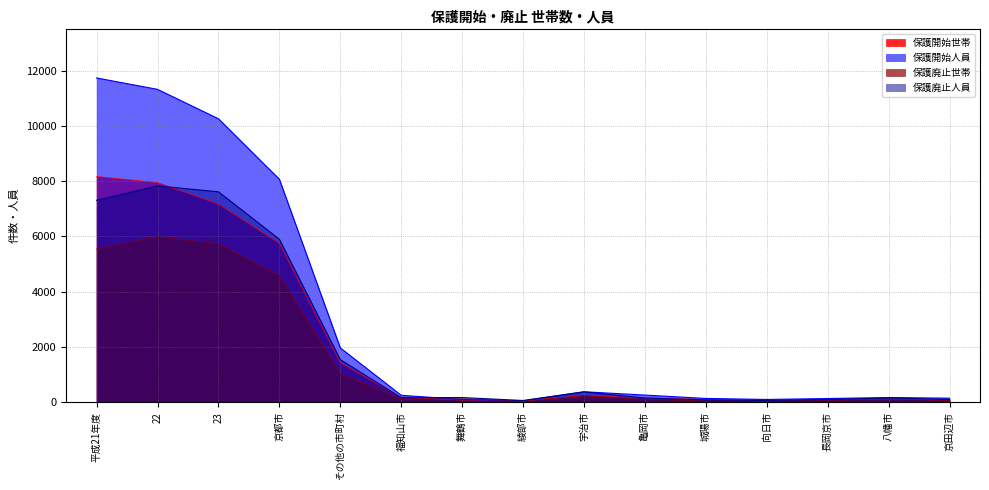

What is the label of the 11th point from the right?

その他の市町村